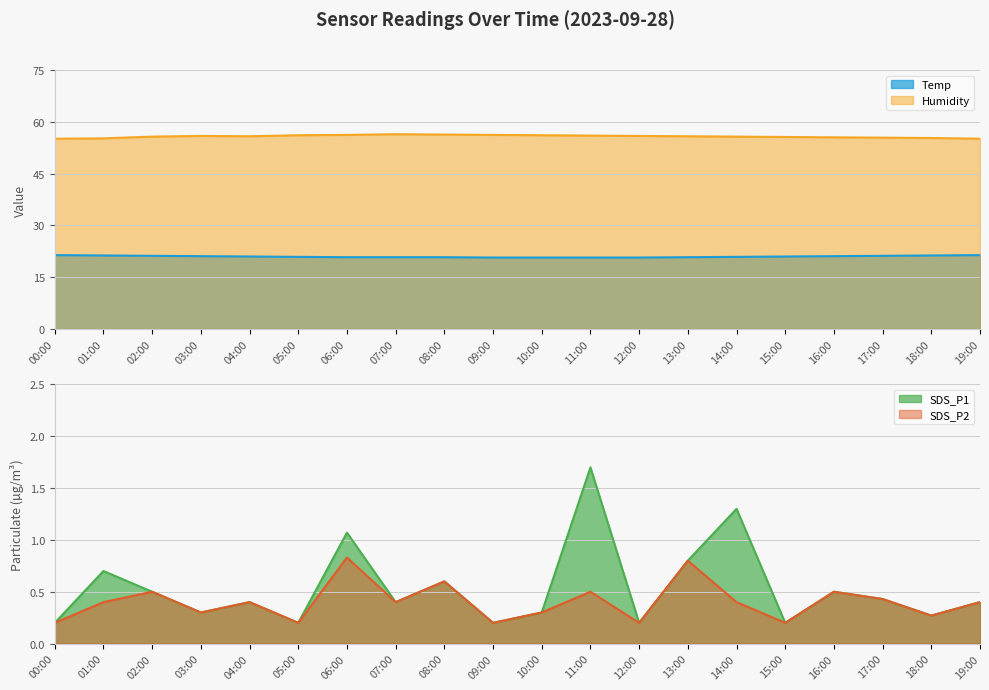

What is the average value of the SDS_P2 series?

0.4